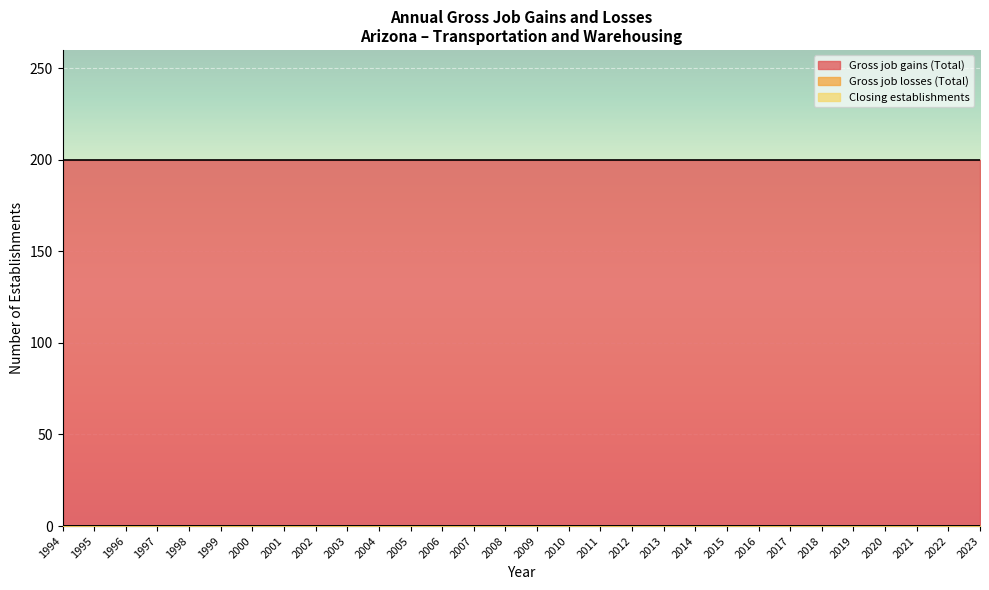

What is the total value across all series at 2001?

200